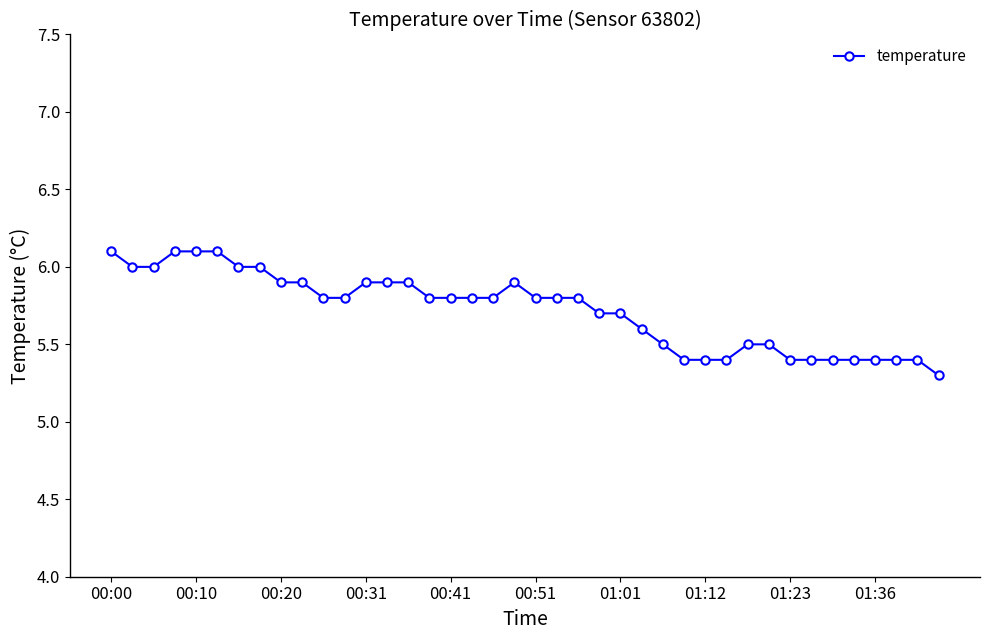

What is the smallest value displayed?

5.3